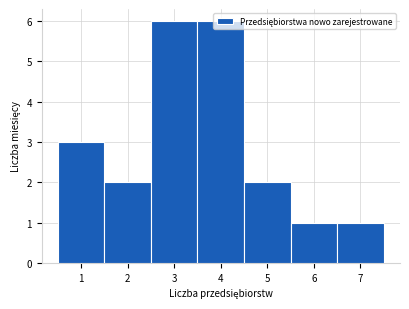

Reading left to right, transcribe this chart: for each bar, give the range it covers on the x-axis and its height. The values are not printed on the chart, so give them approximately, as read against the axis.

0.5 to 1.5: 3
1.5 to 2.5: 2
2.5 to 3.5: 6
3.5 to 4.5: 6
4.5 to 5.5: 2
5.5 to 6.5: 1
6.5 to 7.5: 1